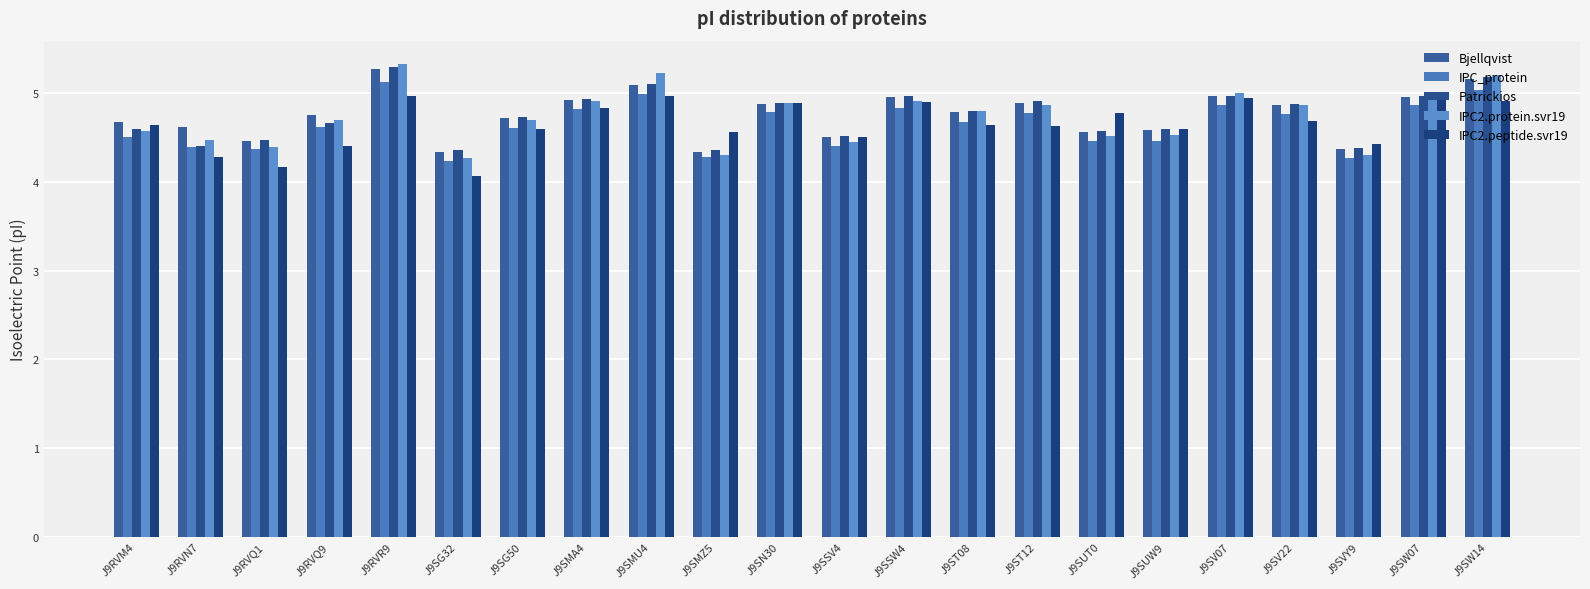

True or false: Bjellqvist has a value of 7.0 at J9SV07.

False